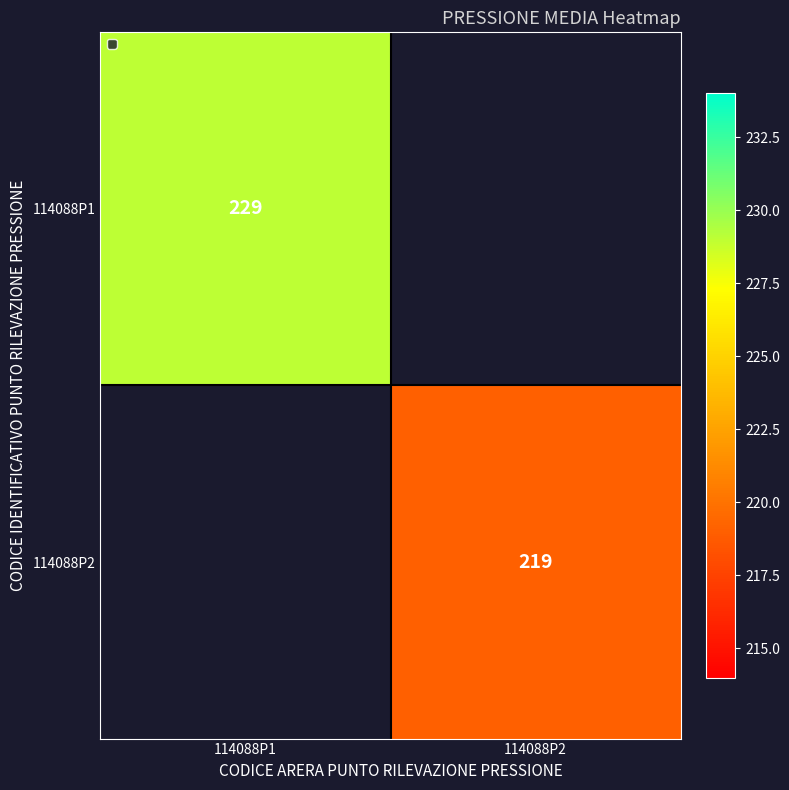

True or false: 114088P2 has a value of 135 at 114088P2.

False